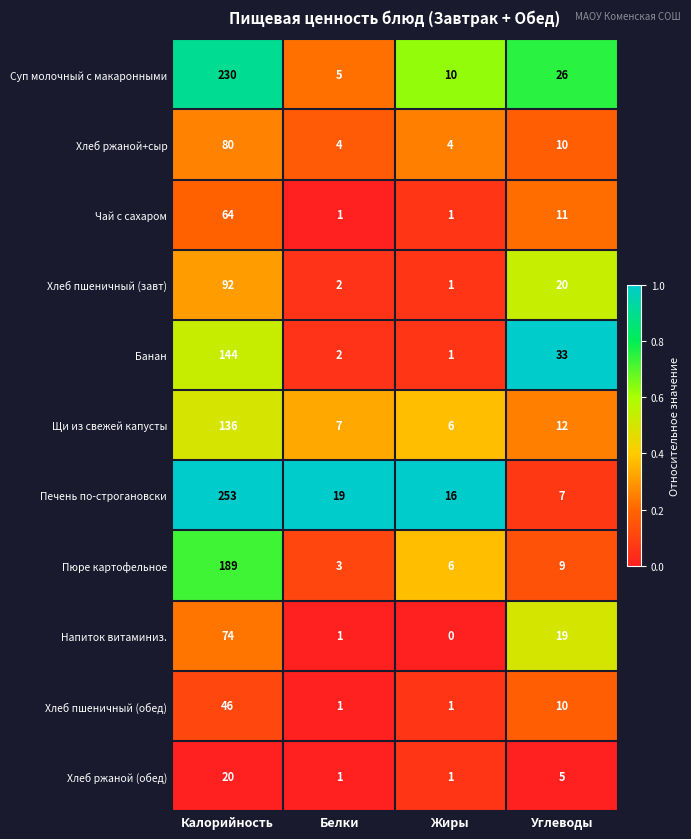

What is the spread (max minus min) of values at Белки?

18